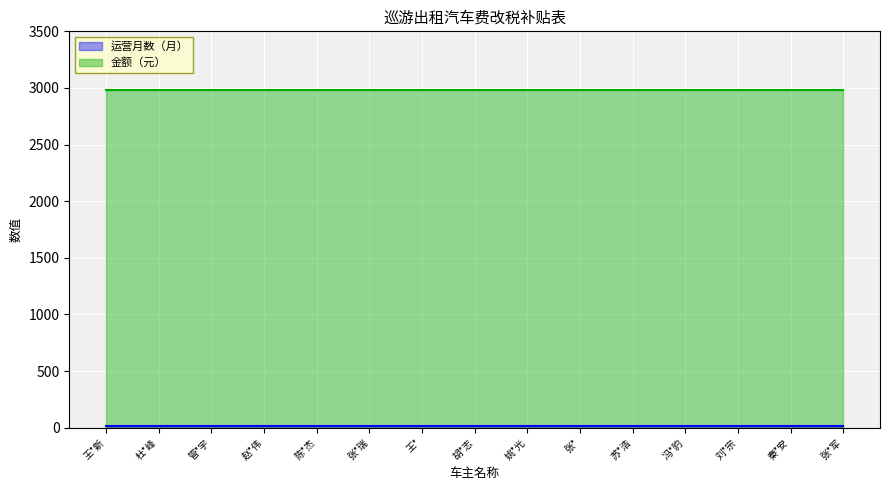

What are all the series names shown in the legend?

运营月数（月）, 金额（元）